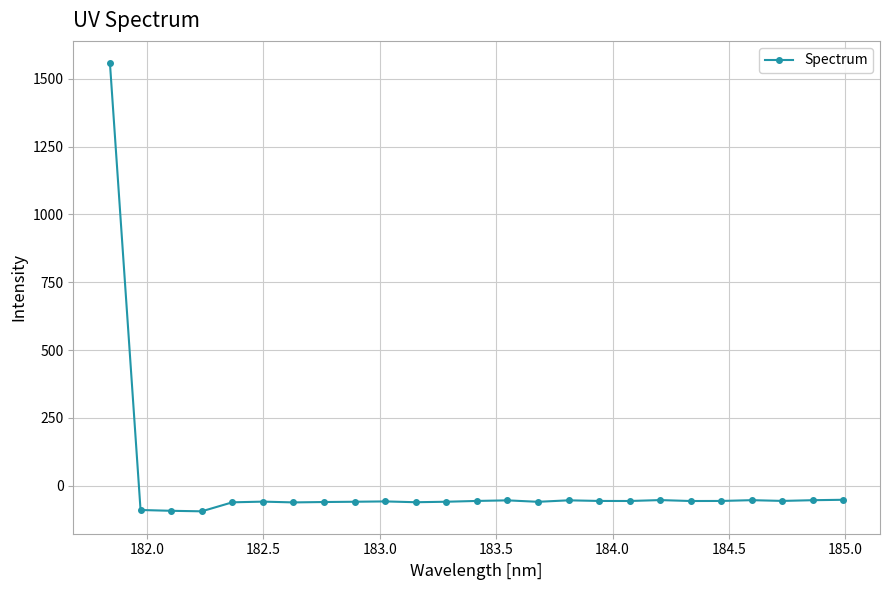

What is the value of the 8th point from the left?

-59.9